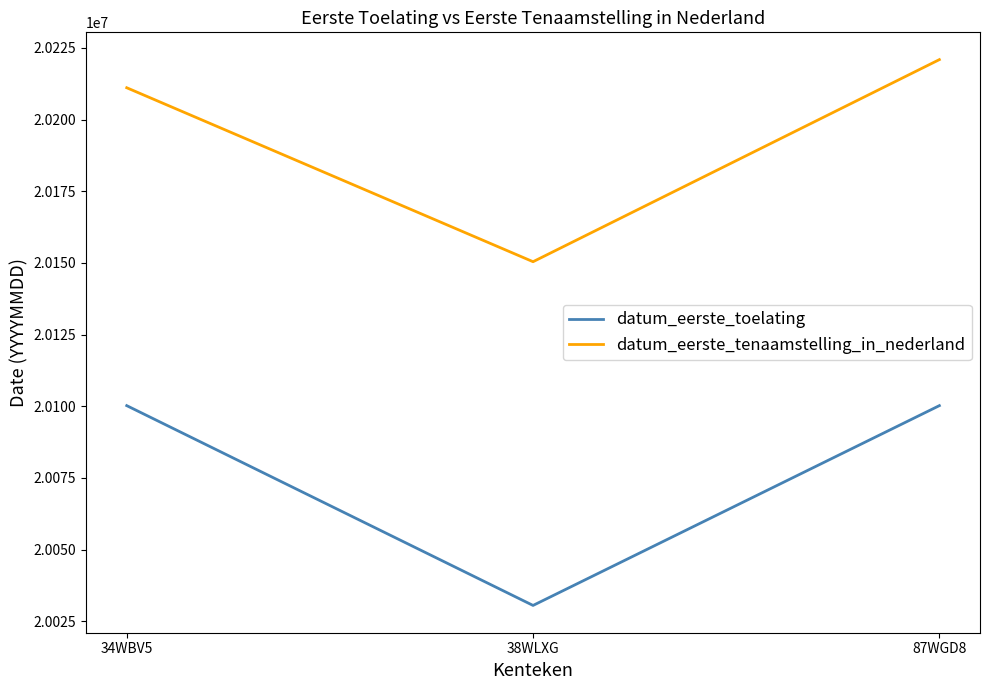

The value of datum_eerste_toelating at 34WBV5 is 20100208. True or false?

True